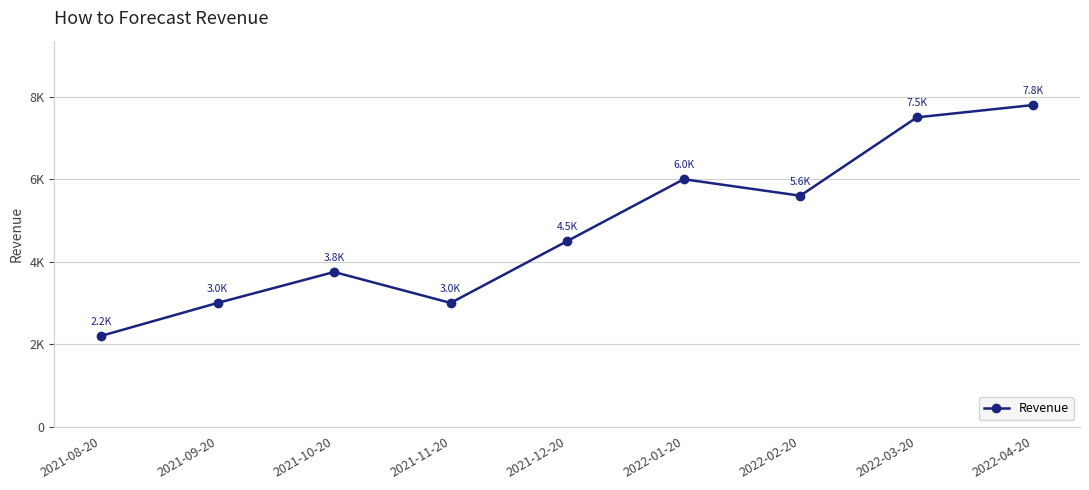

Is this an area chart (filled region under the line)?

No